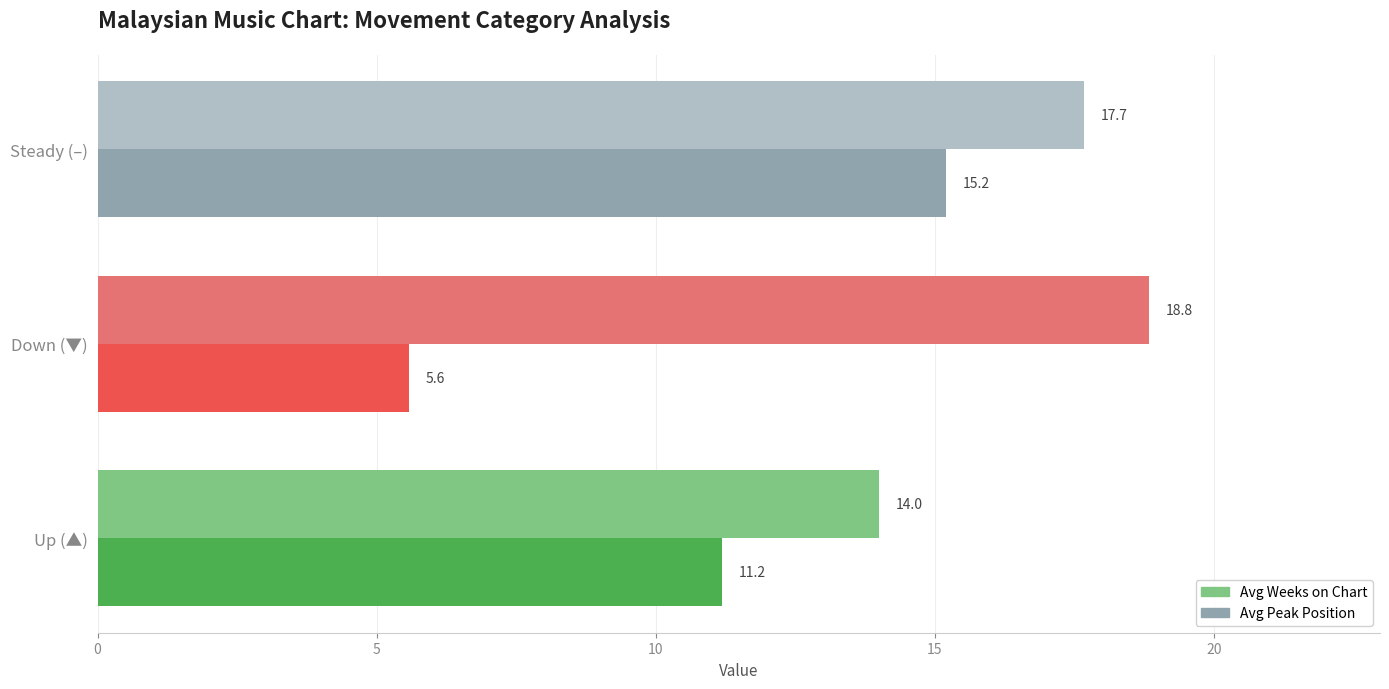

True or false: Avg Weeks on Chart has a value of 6.5 at Up (▲).

False